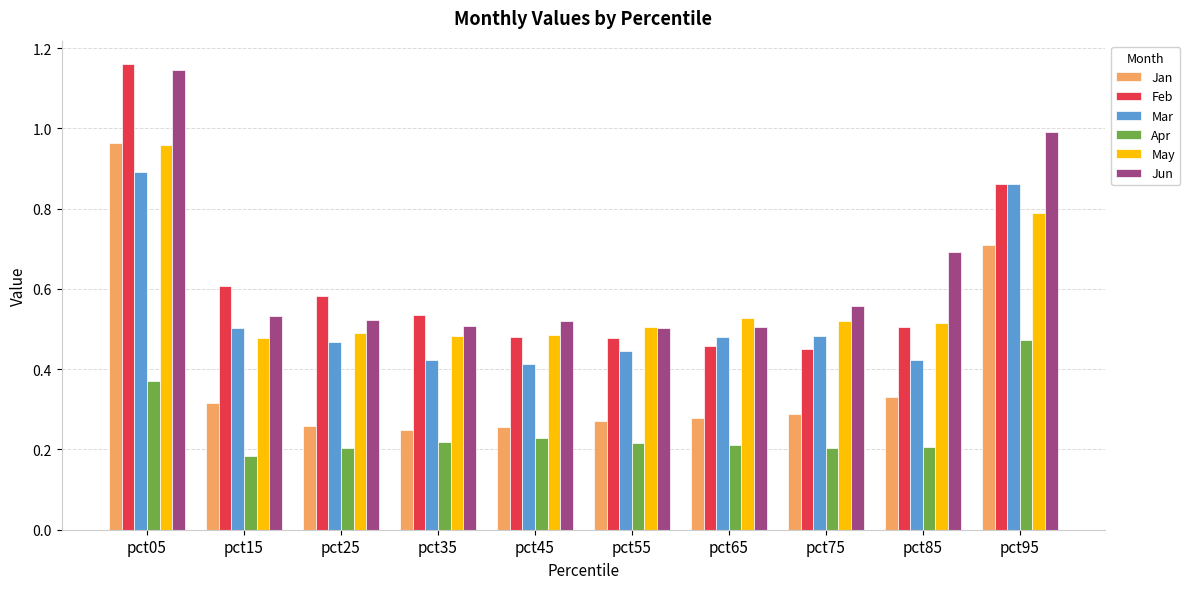

At how many categories does at least one series exceed 1?

1